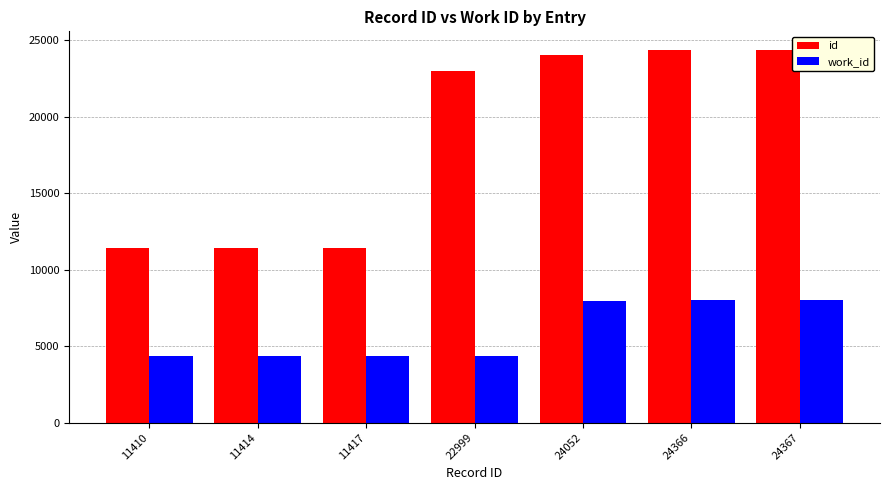

List the series in order of their peak value, lowest first.

work_id, id